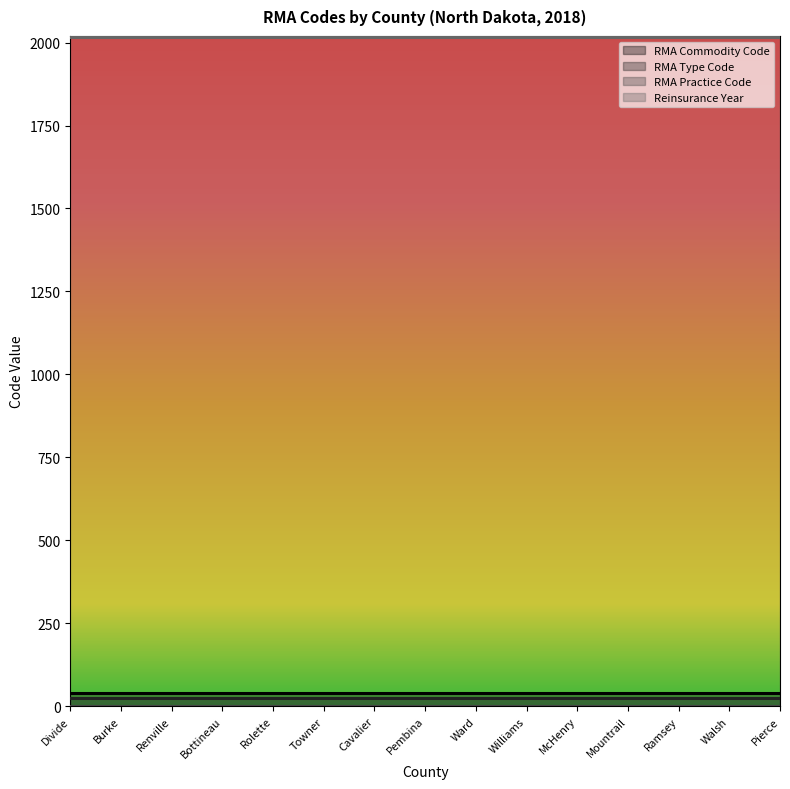

Which label corresponds to the largest value in the chart?

Divide